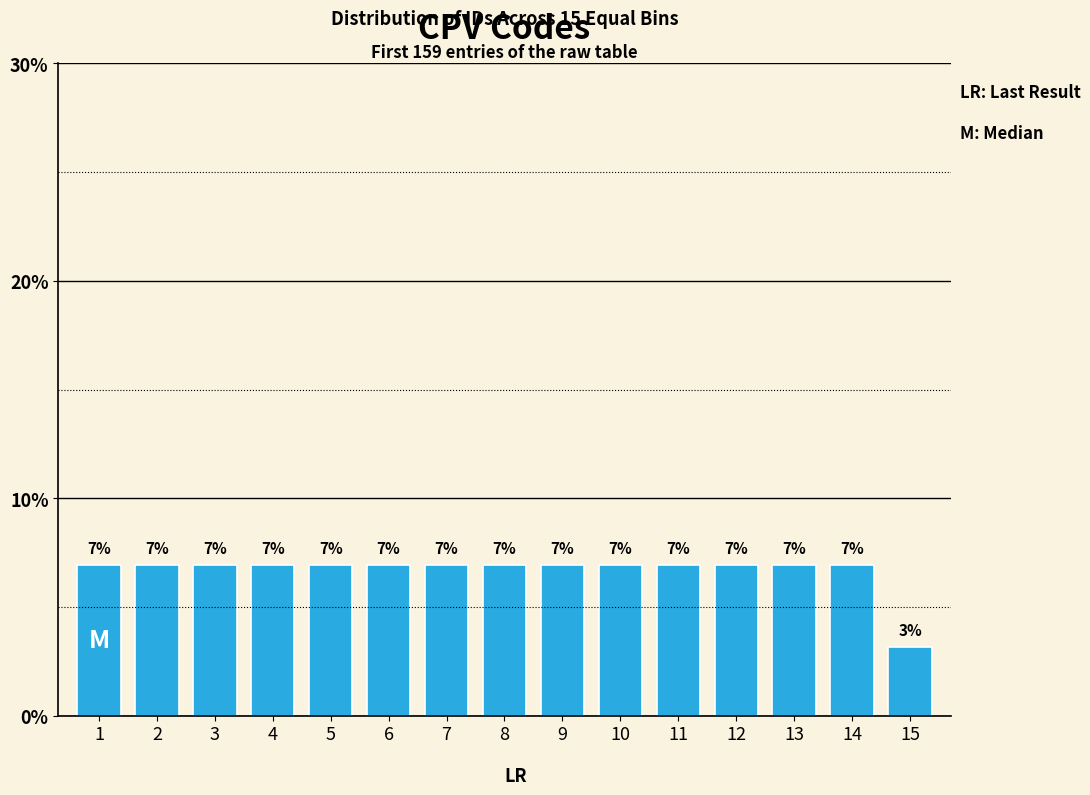

How many bars are there in total?

15